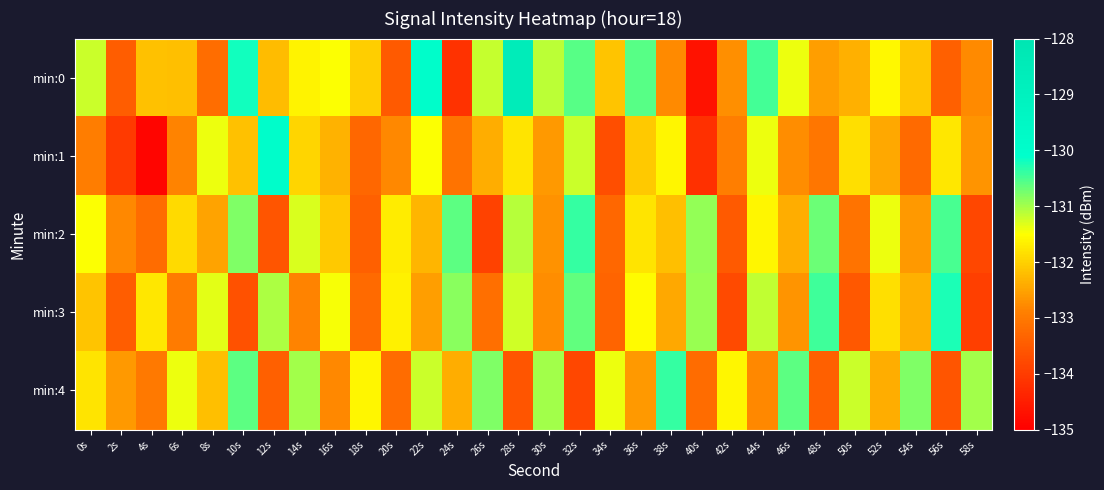

Between 32s and 20s, which is larger?

32s